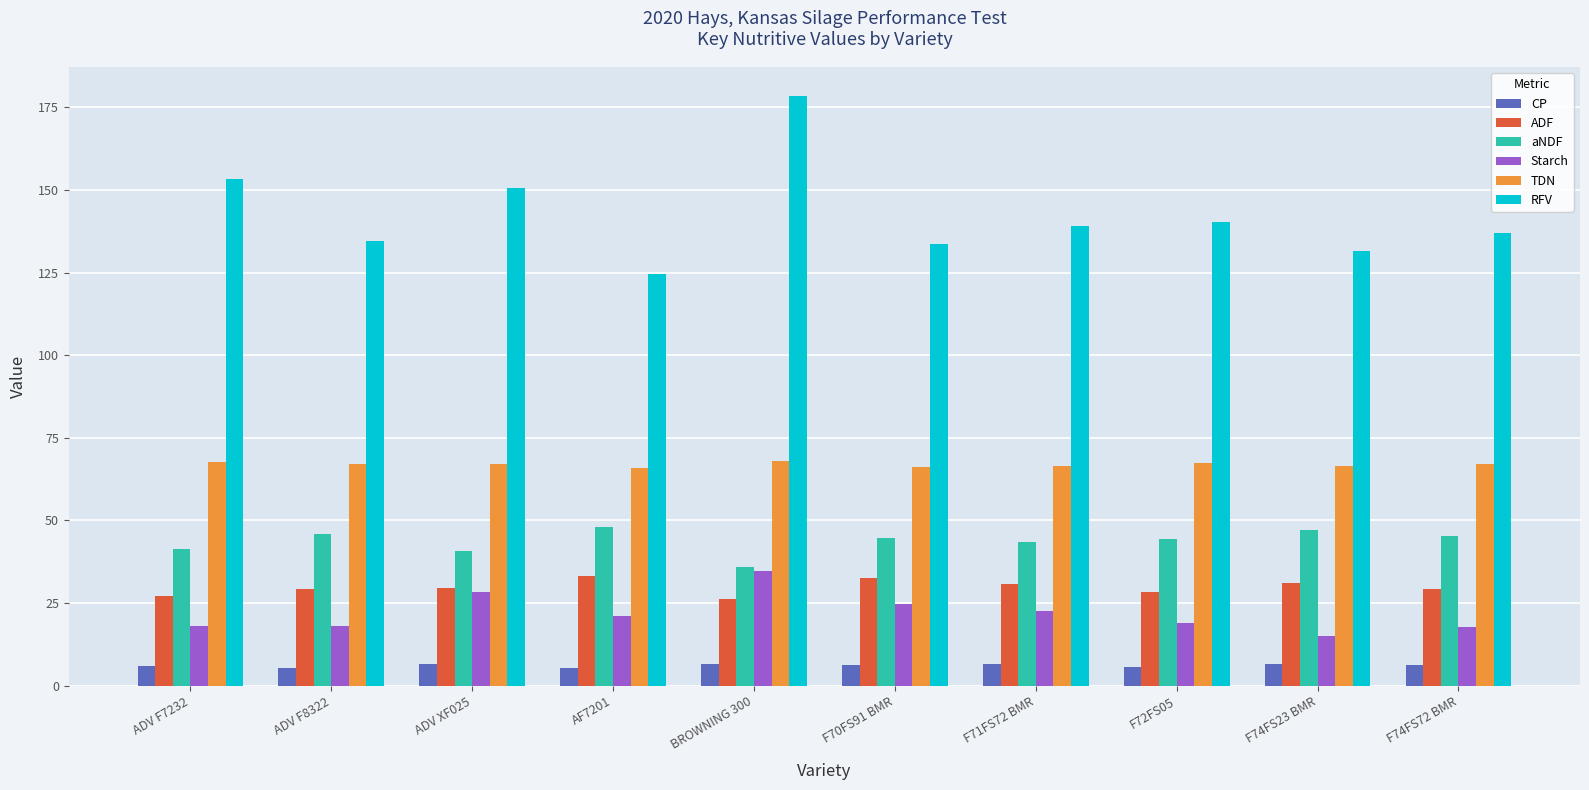

What is the label of the 5th bar from the left?

BROWNING 300